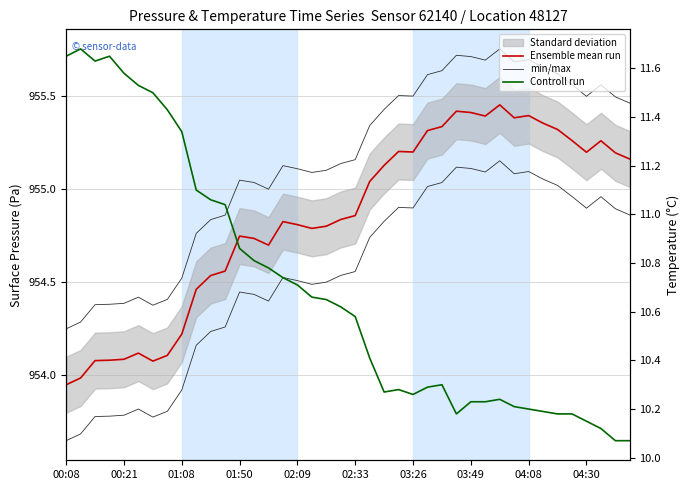

What is the difference between the Controll run values at 22 and 34?

0.1